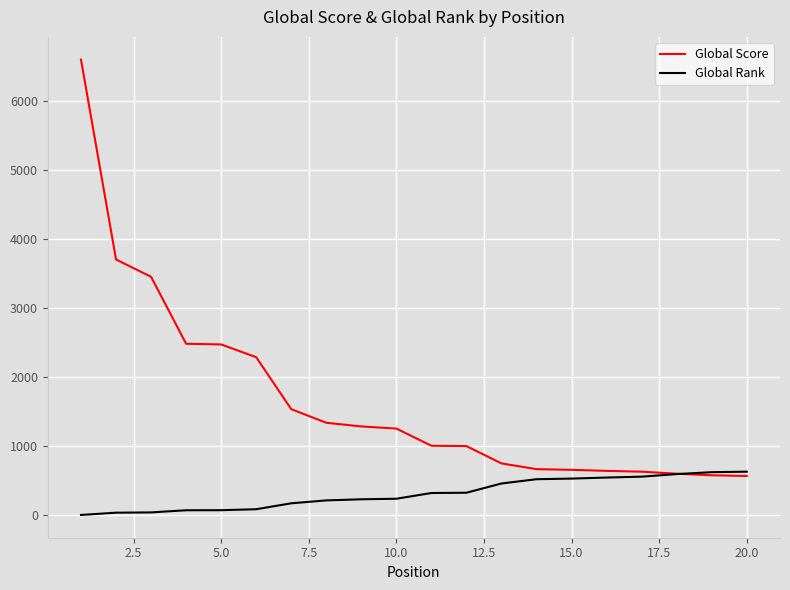

Which series has the widest spread of values?

Global Score